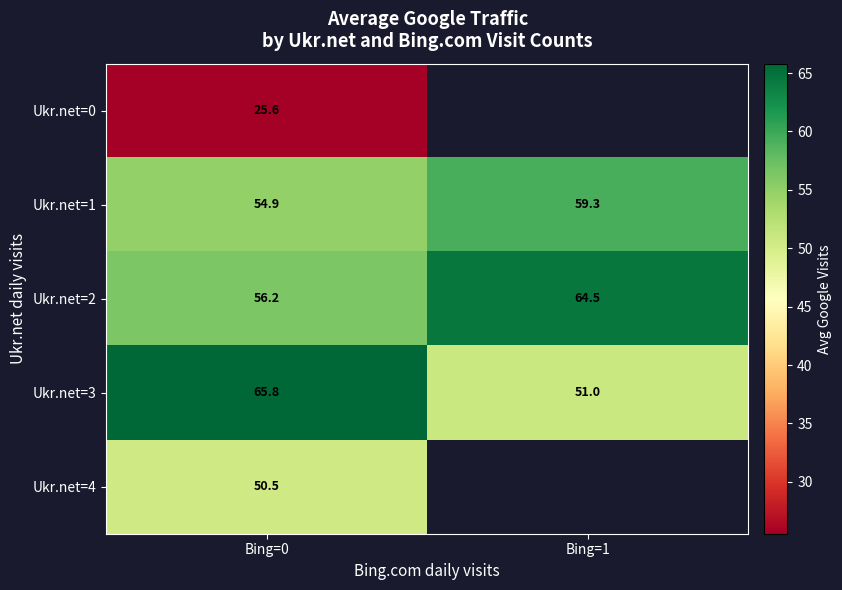

Which label corresponds to the smallest value in the chart?

Bing=0